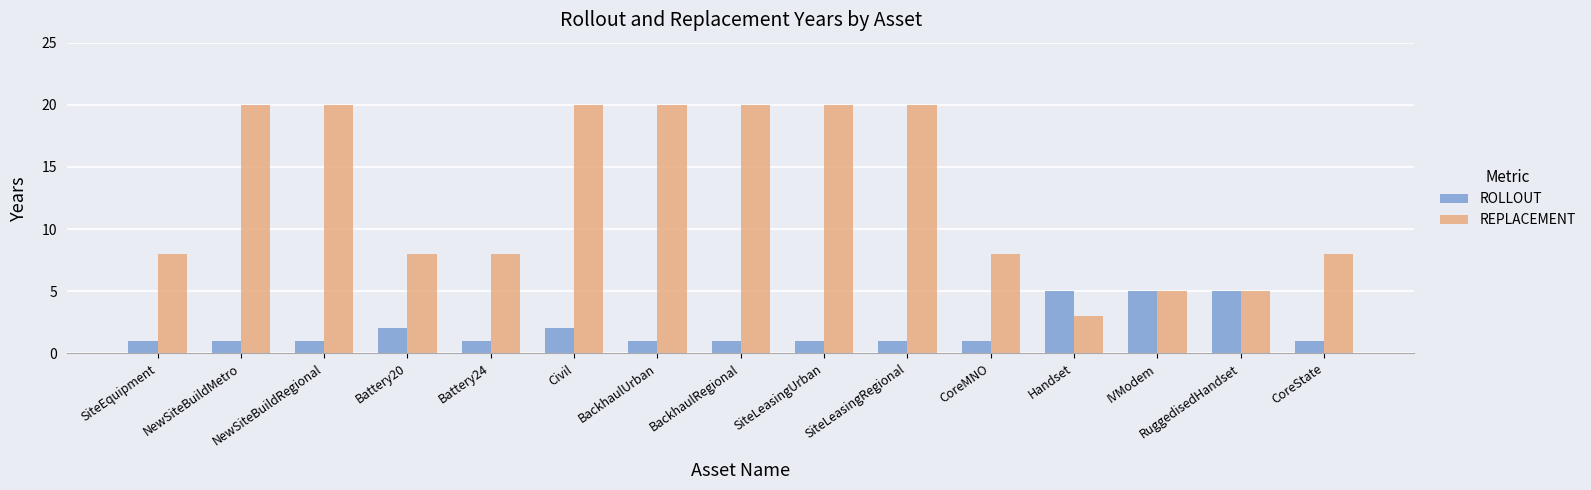

What is the maximum value for ROLLOUT?

5